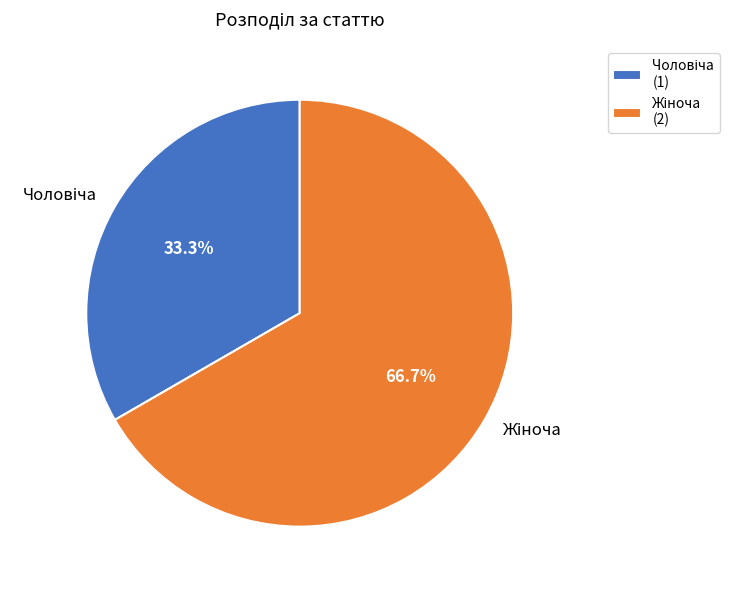

Count the number of slices in the pie.

2